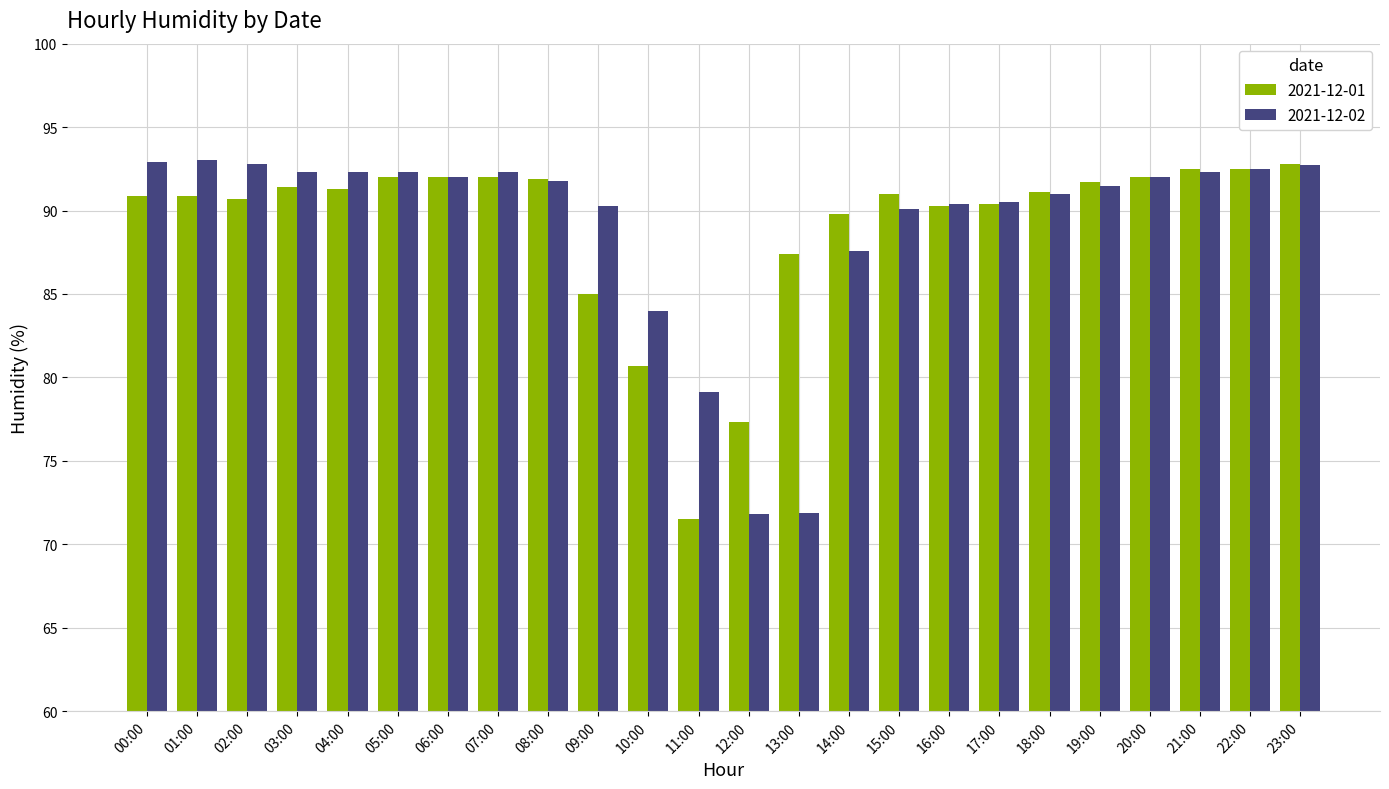

What is the sum of the 2021-12-01 values at 15:00 and 00:00?

181.9